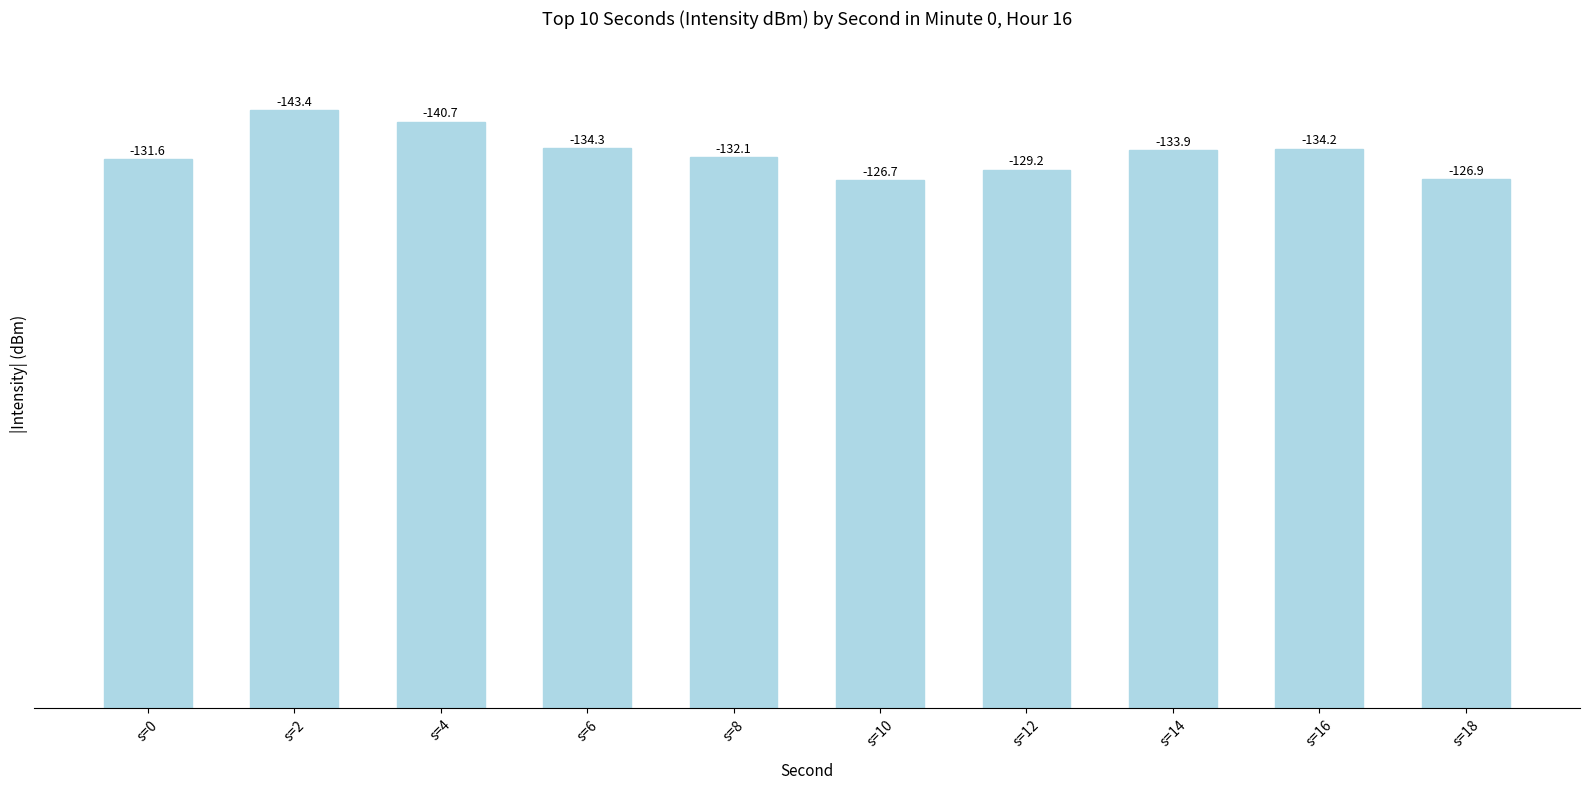

What is the change in value from s=6 to s=16?

-0.2